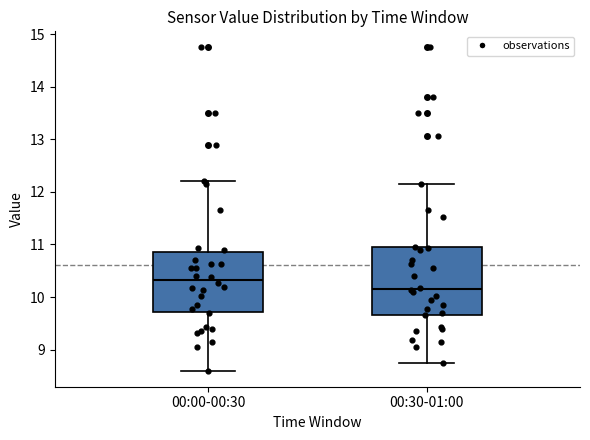

Where is the upper edge of the box for 00:30-01:00 on the y-axis? The values are not printed on the chart, so give them approximately, as read against the axis.

10.9